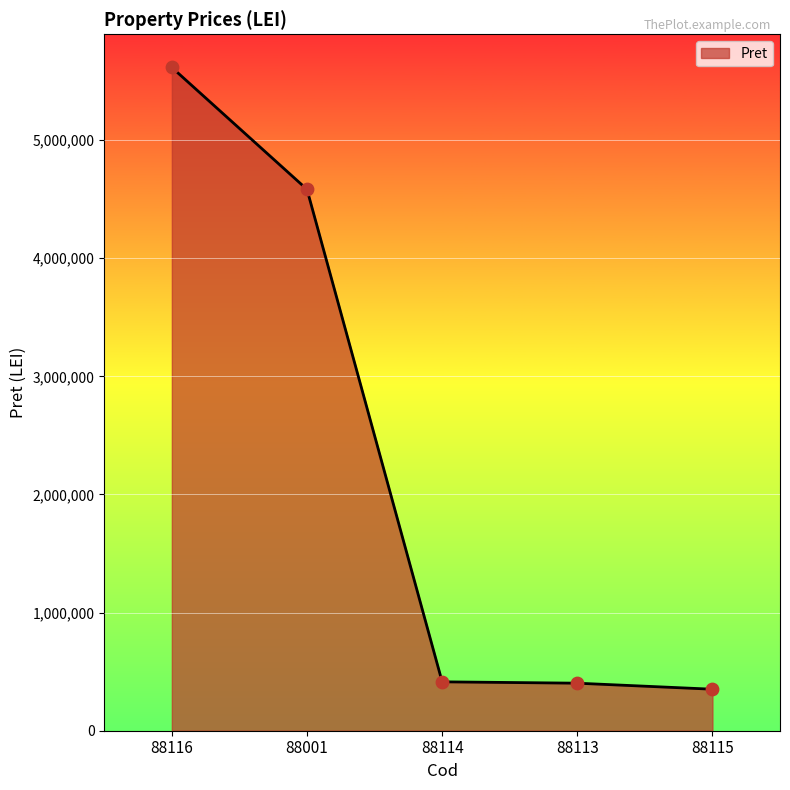

What is the change in value from 88113 to 88115?

-51020